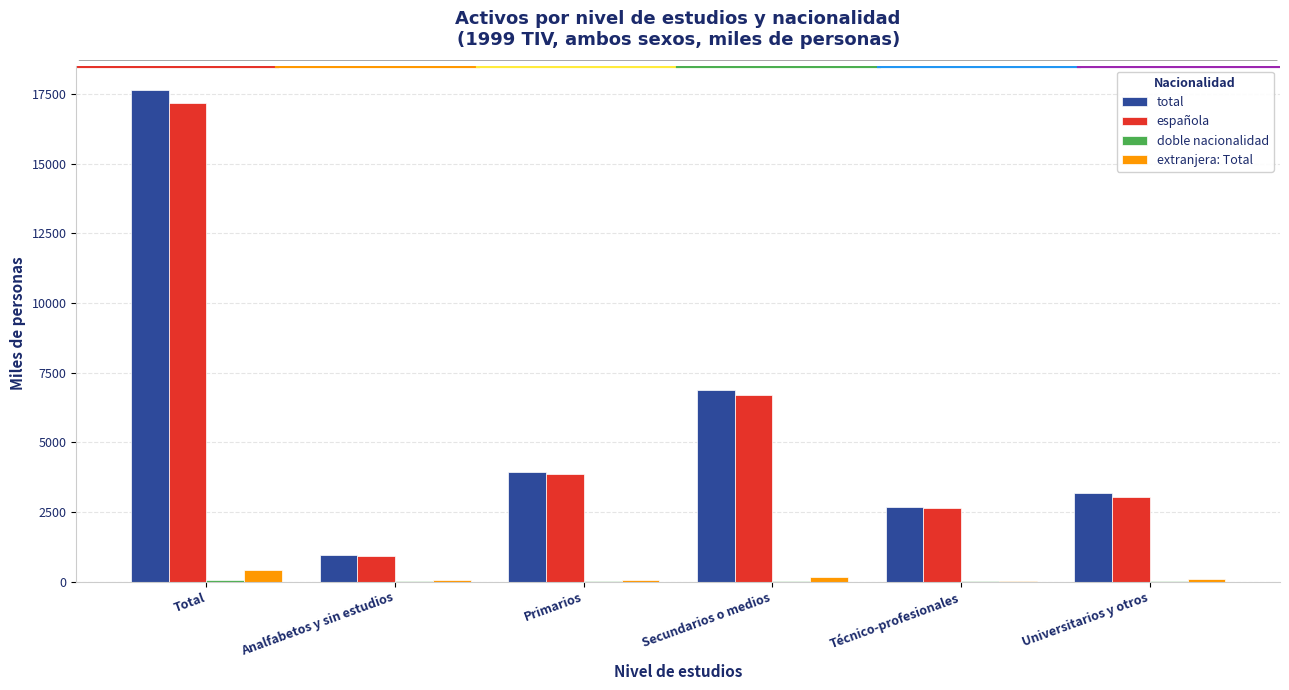

The española series shows 4581.2 at Técnico-profesionales. True or false?

False